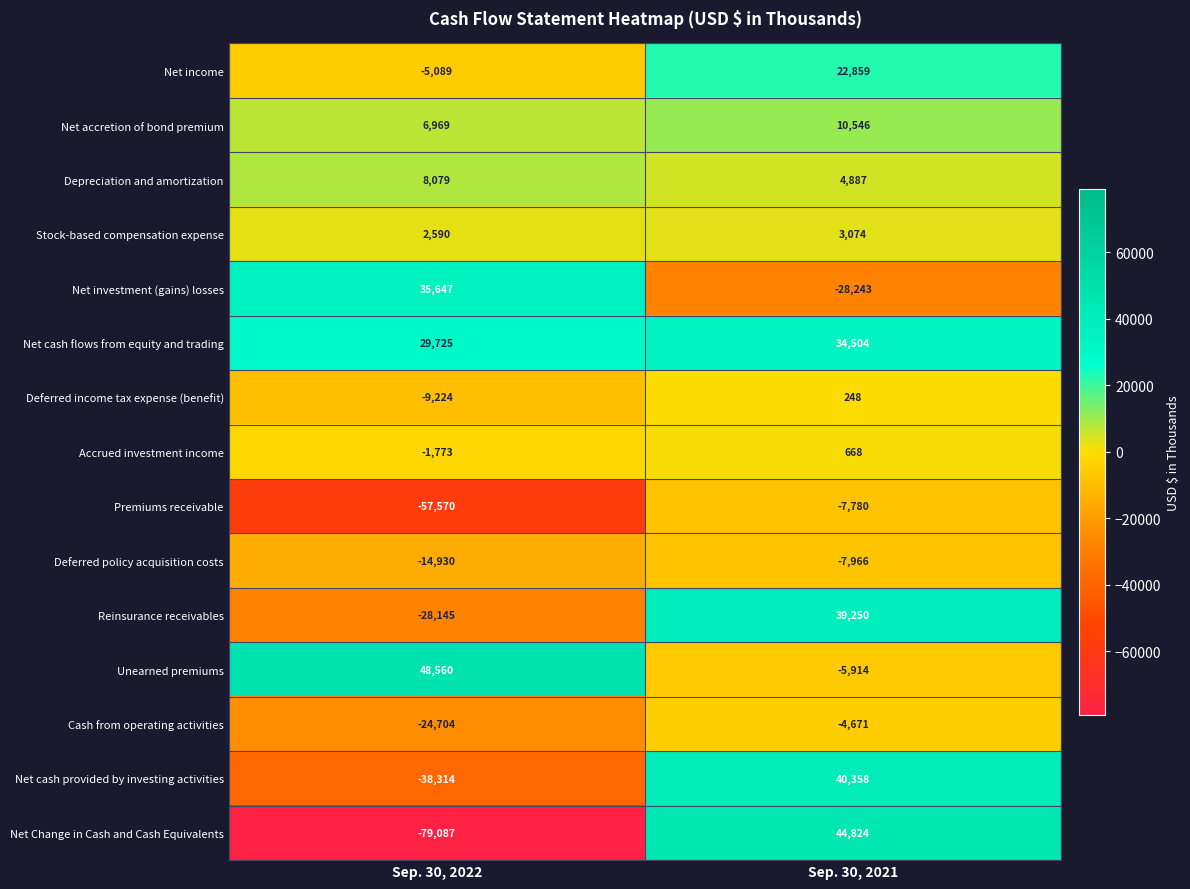

Which series has the widest spread of values?

Net Change in Cash and Cash Equivalents